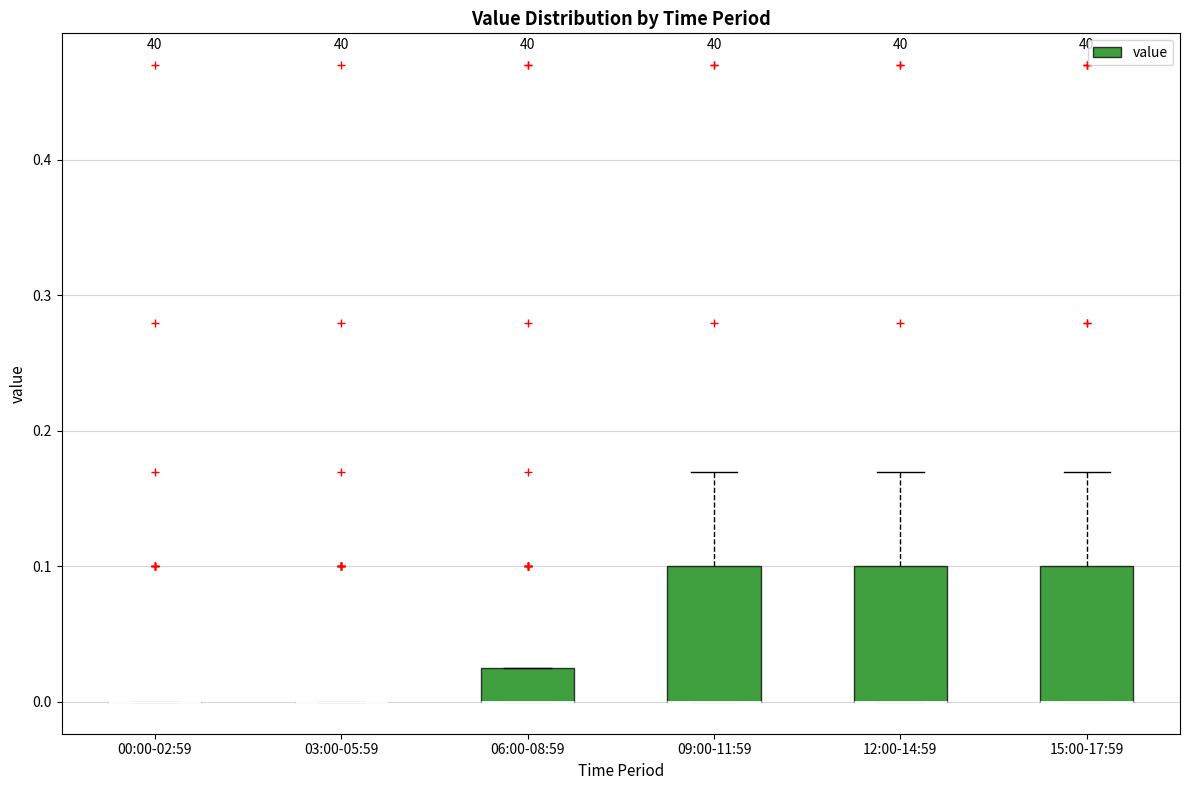

Where is the upper edge of the box for 09:00-11:59 on the y-axis? The values are not printed on the chart, so give them approximately, as read against the axis.

0.10